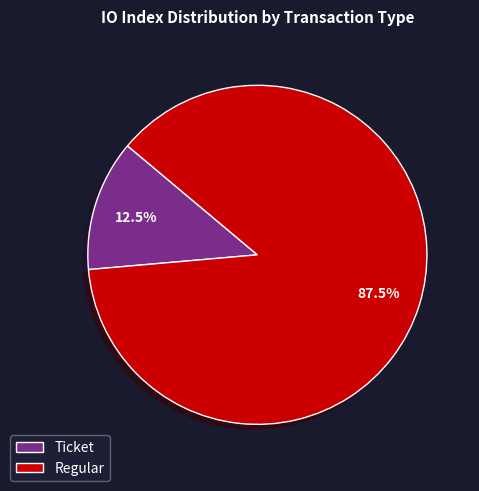

What is the total percentage of Regular and Ticket?

100.0%